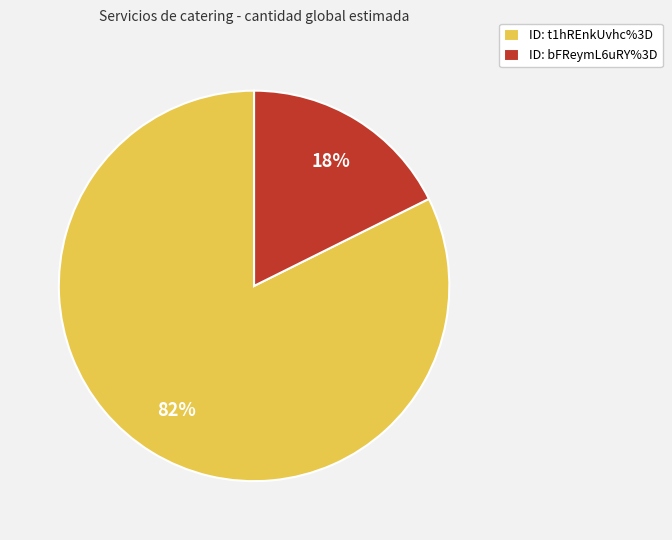

To the nearest percent, what is the combined percentage of ID: t1hREnkUvhc%3D and ID: bFReymL6uRY%3D?

100%